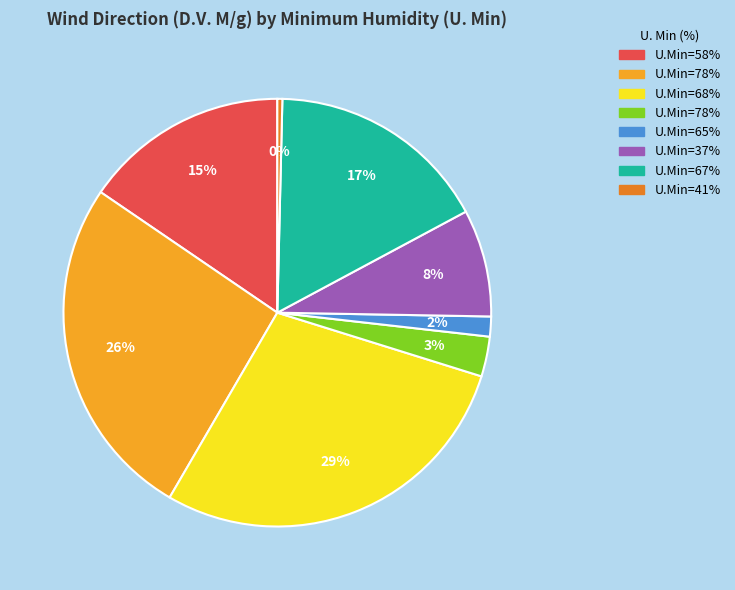

To the nearest percent, what is the average slice percentage?

12%